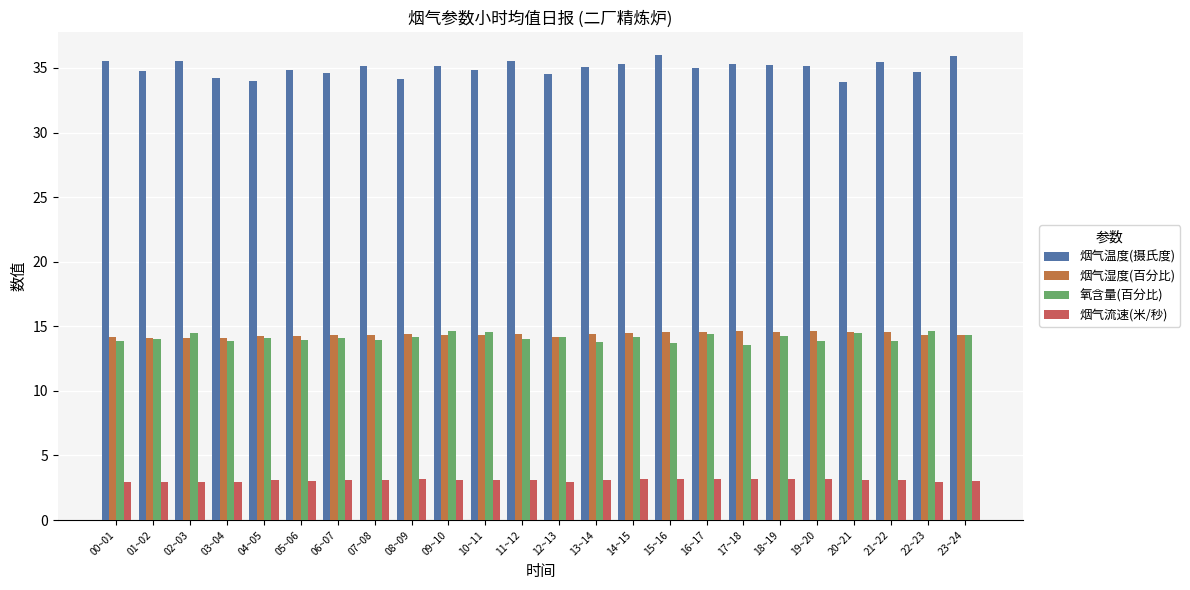

What is the difference between the second highest and minimum values in the 氧含量(百分比) series?

1.0